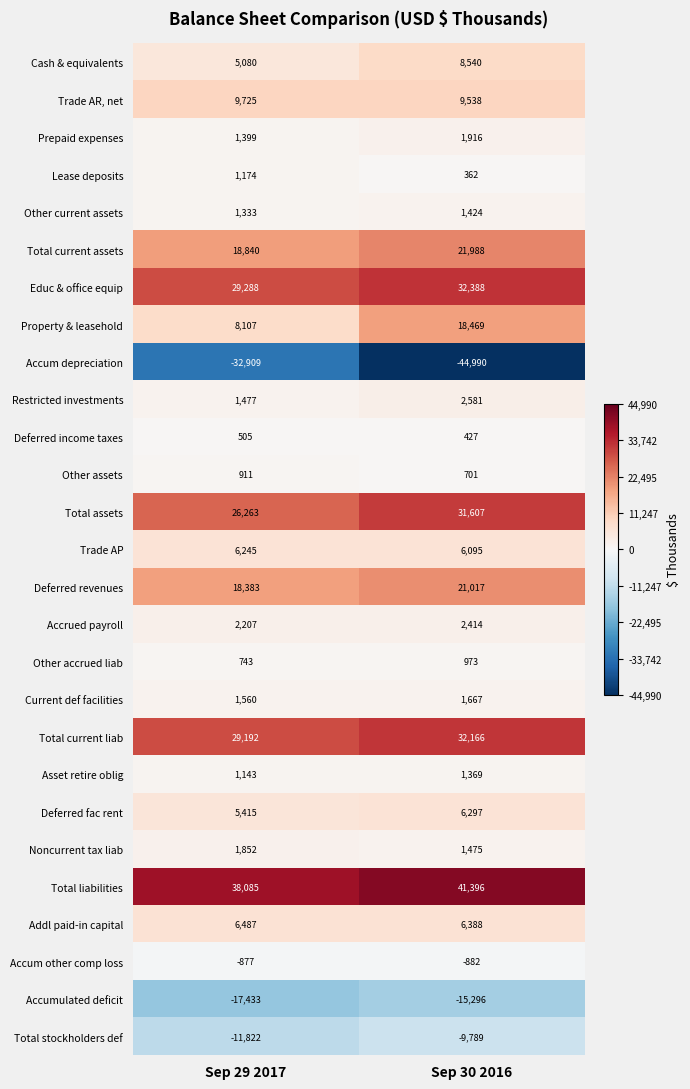

Which series has the largest range (max minus min)?

Accum depreciation